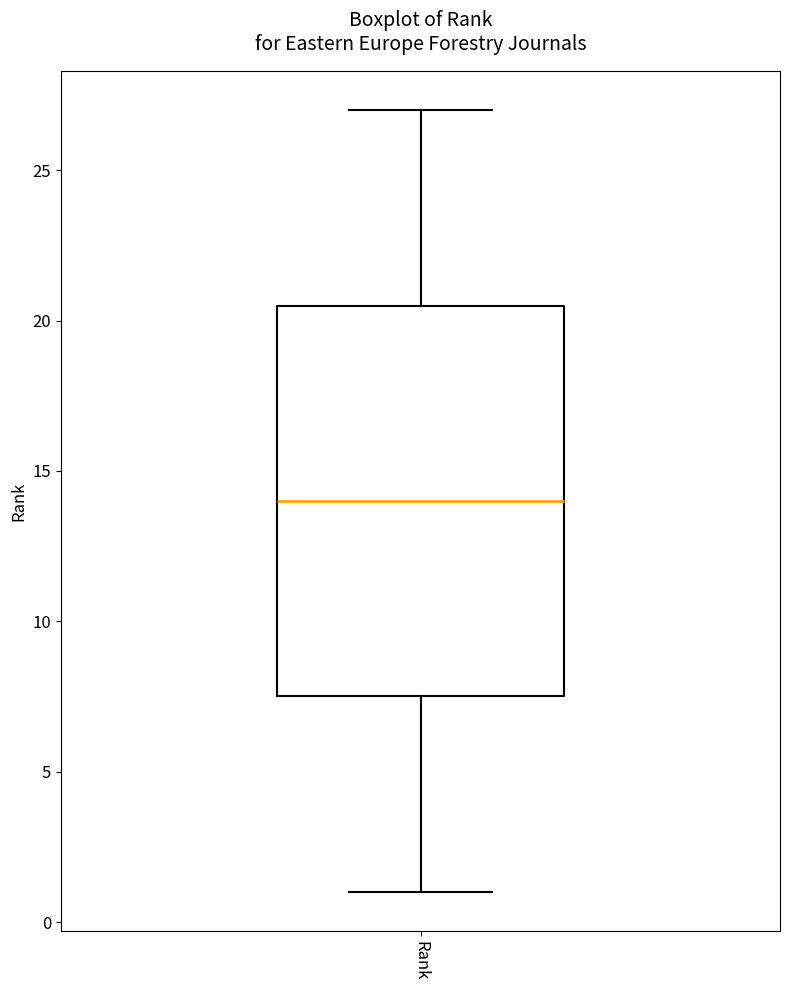

Transcribe this box plot: give where the median line is, the range the box spans, and where the two whiskers end, as read against the y-axis. The values are not printed on the chart, so give them approximately, as read against the axis.

median 14.0, box 7.5 to 20.5, whiskers 1.0 to 27.0